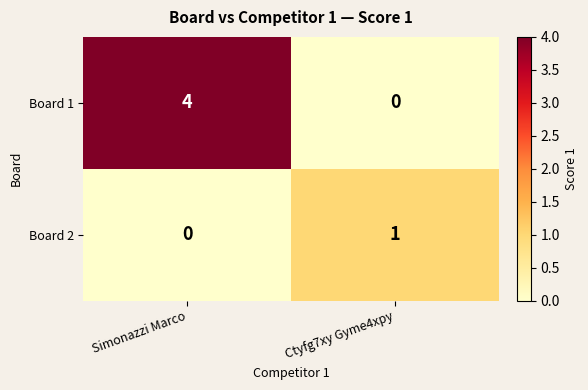

Reading left to right, what are all the values shown in this chart?

Board 1: 4	0
Board 2: 0	1